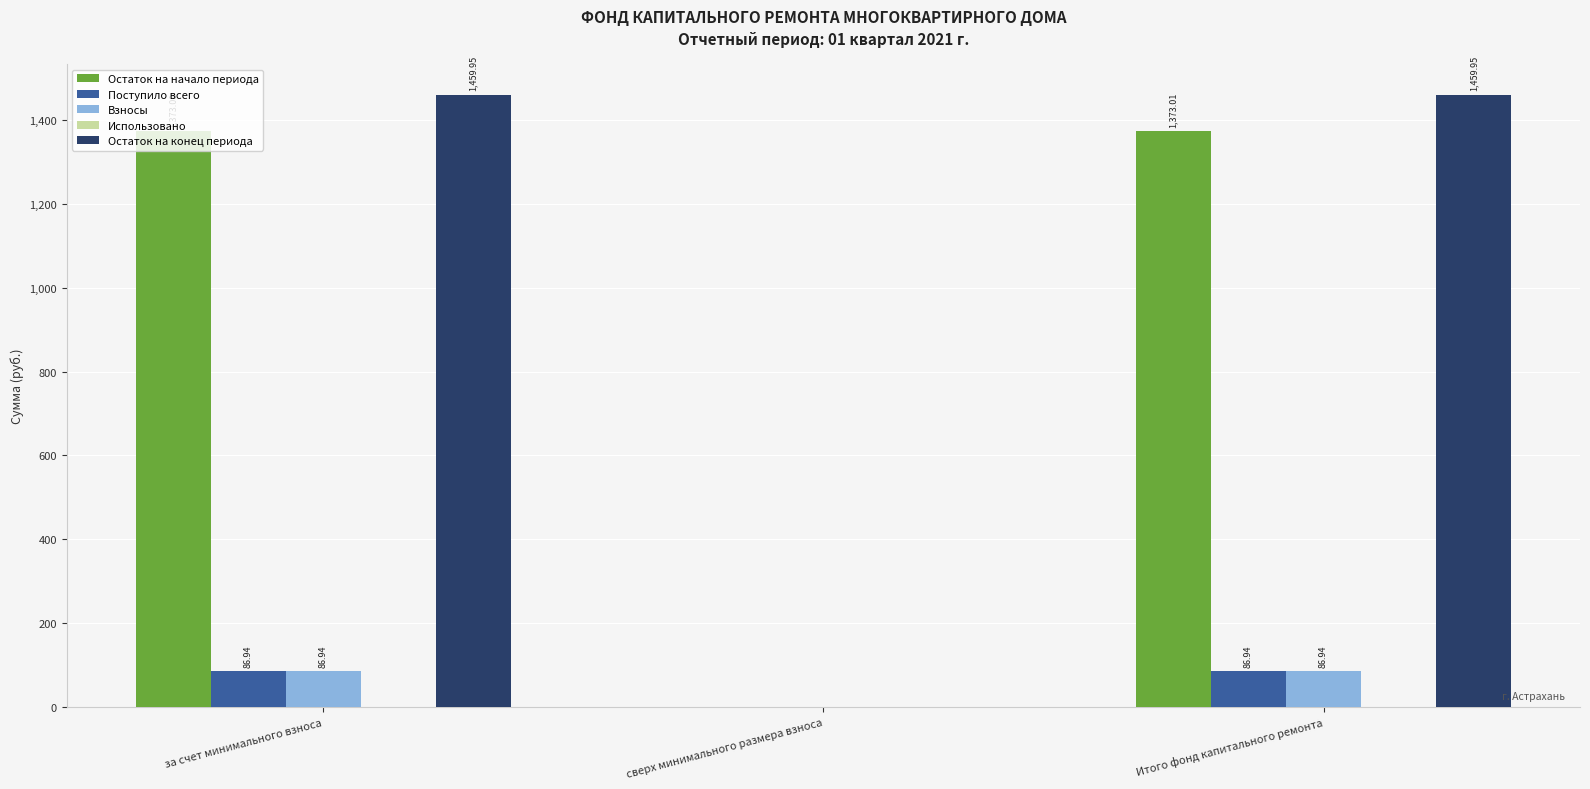

The value of Остаток на конец периода at Итого фонд капитального ремонта is 850.1. True or false?

False